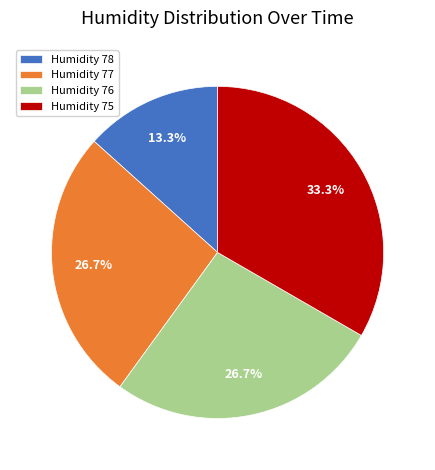

Which category has the biggest portion of the pie?

Humidity 75